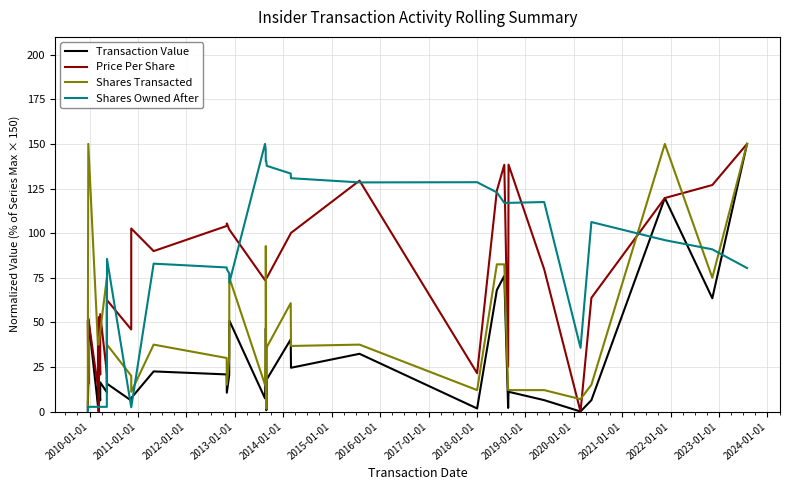

Does the chart display data point markers on the line(s)?

No